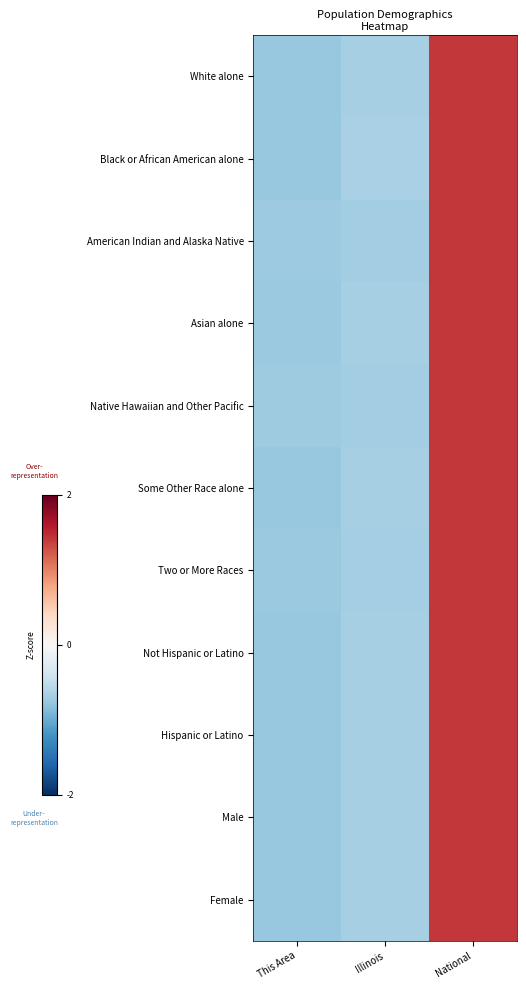

Rank the series at This Area from highest to lowest value.

Native Hawaiian and Other Pacific, American Indian and Alaska Native, Two or More Races, Asian alone, Hispanic or Latino, White alone, Male, Female, Not Hispanic or Latino, Some Other Race alone, Black or African American alone